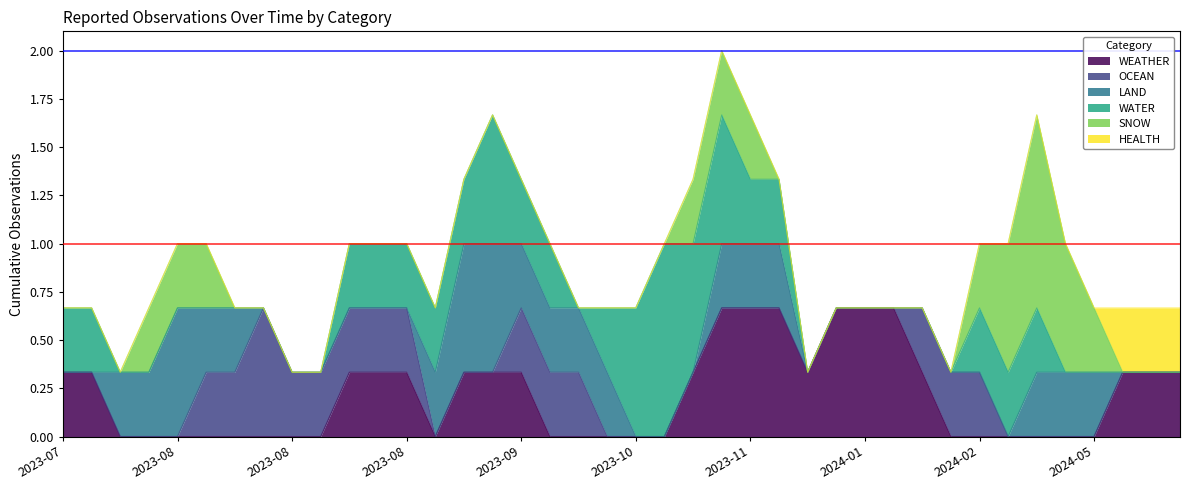

How many data points in LAND are above 0?

7